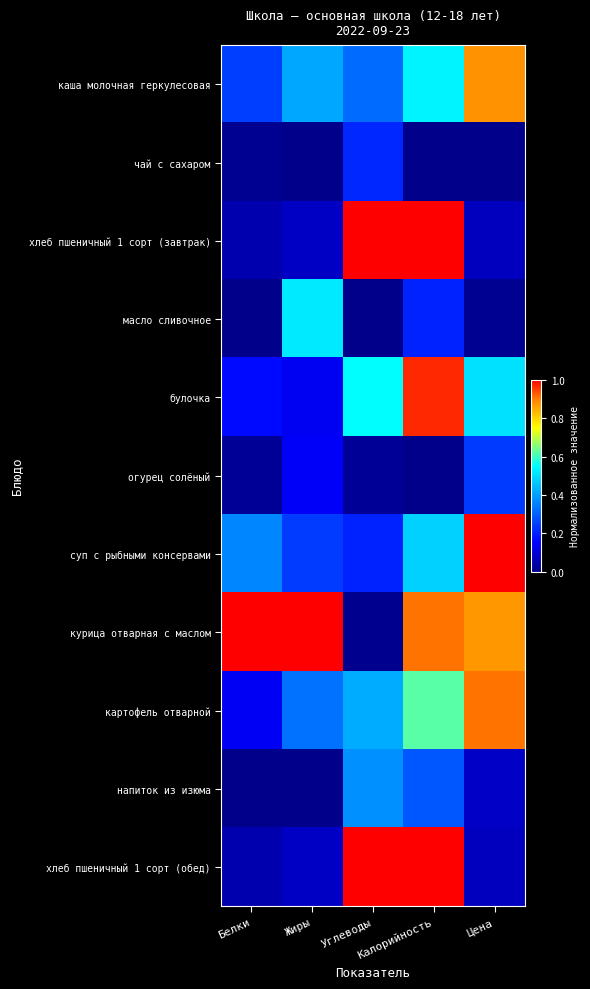

Which has a higher value, Белки or Углеводы?

Углеводы